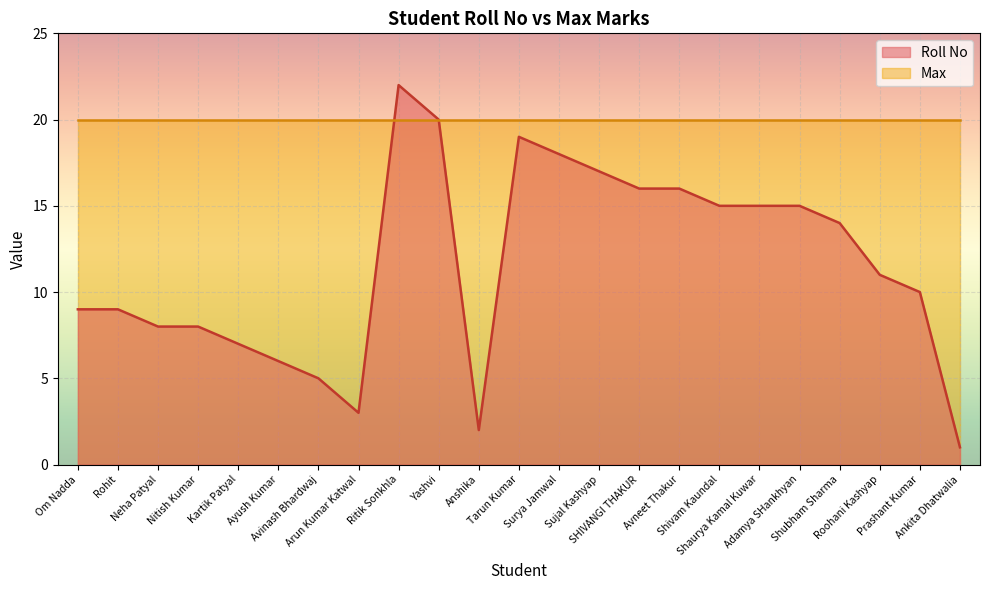

Where is the first local maximum?

Ritik Sonkhla